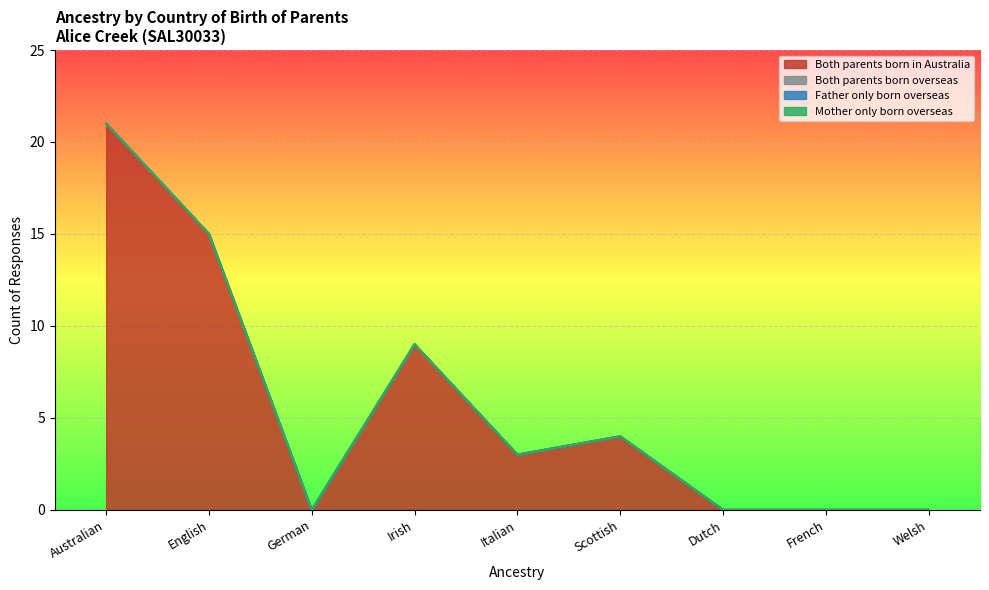

How many lines are shown in the chart?

4